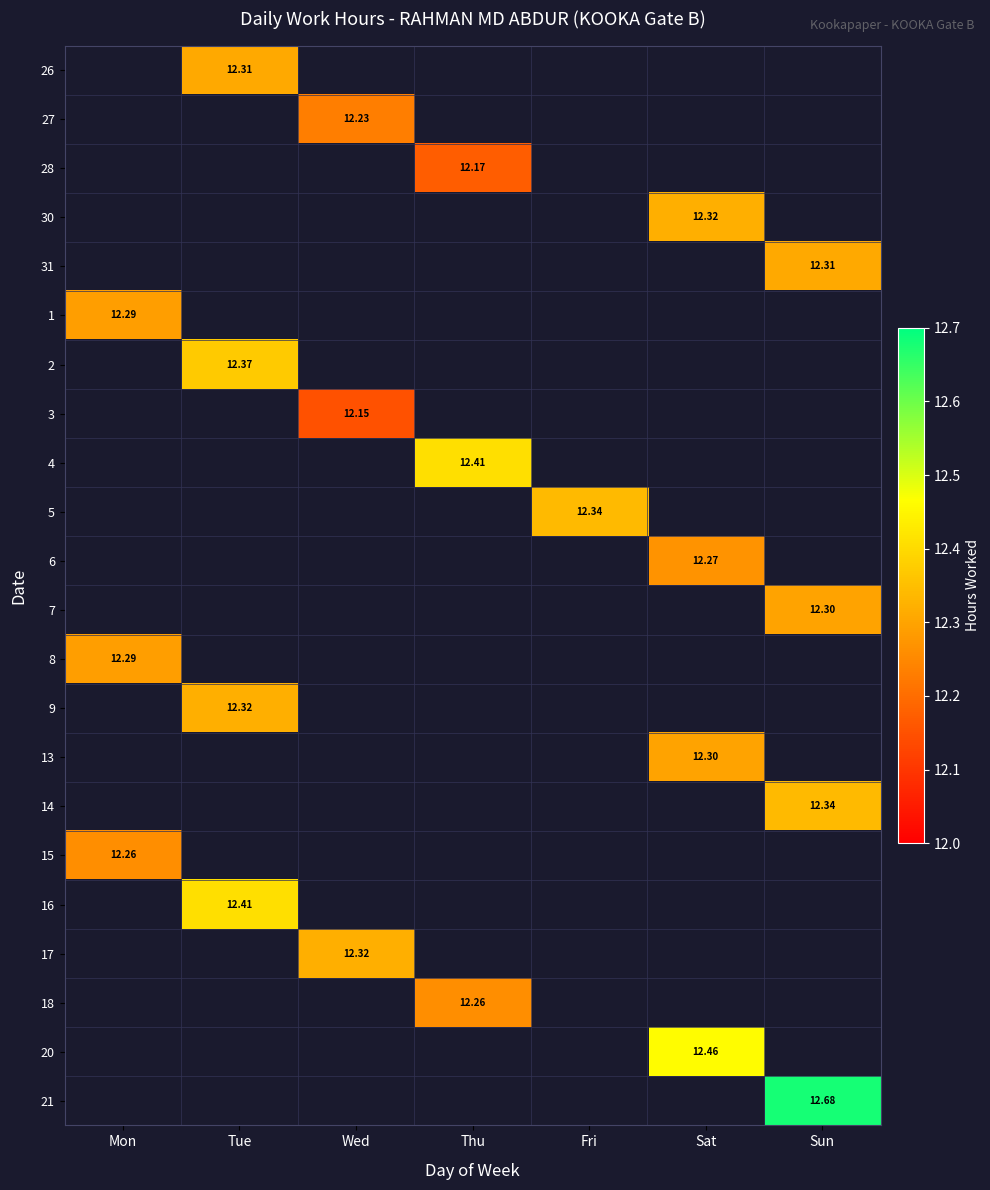

At how many categories does at least one series exceed 2?

7